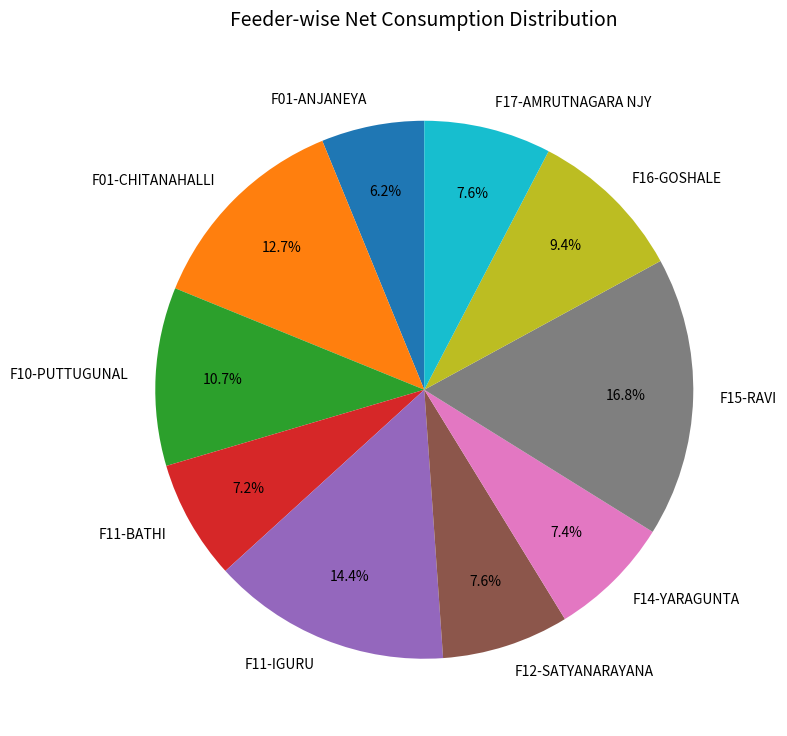

What is the ratio of the value at F11-BATHI to the value at F17-AMRUTNAGARA NJY?

0.9